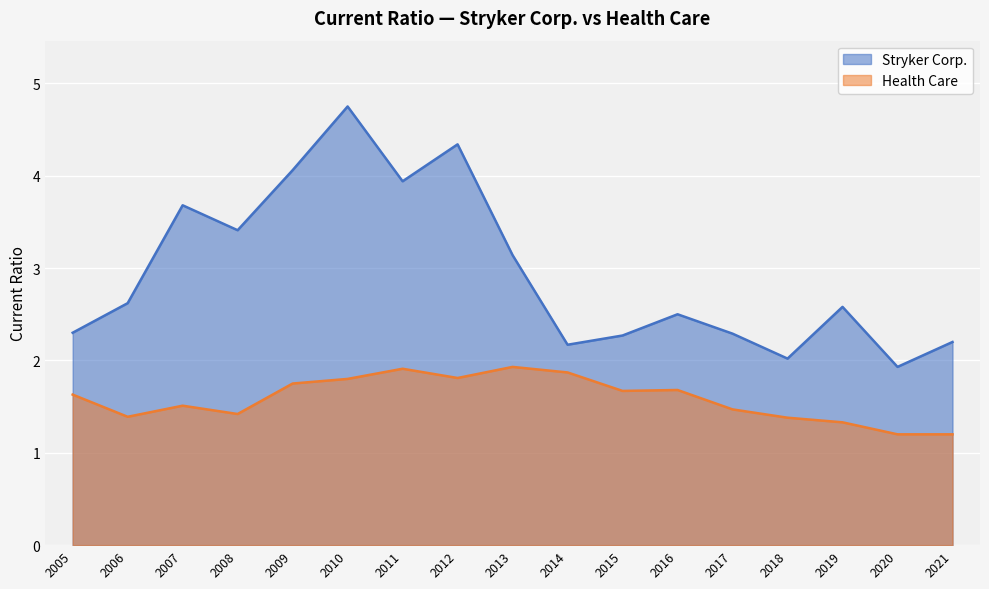

Reading left to right, list all the values displayed in this chart.

Stryker Corp.: 2005=2.3	2006=2.6	2007=3.7	2008=3.4	2009=4.1	2010=4.8	2011=3.9	2012=4.3	2013=3.1	2014=2.2	2015=2.3	2016=2.5	2017=2.3	2018=2.0	2019=2.6	2020=1.9	2021=2.2
Health Care: 2005=1.6	2006=1.4	2007=1.5	2008=1.4	2009=1.8	2010=1.8	2011=1.9	2012=1.8	2013=1.9	2014=1.9	2015=1.7	2016=1.7	2017=1.5	2018=1.4	2019=1.3	2020=1.2	2021=1.2